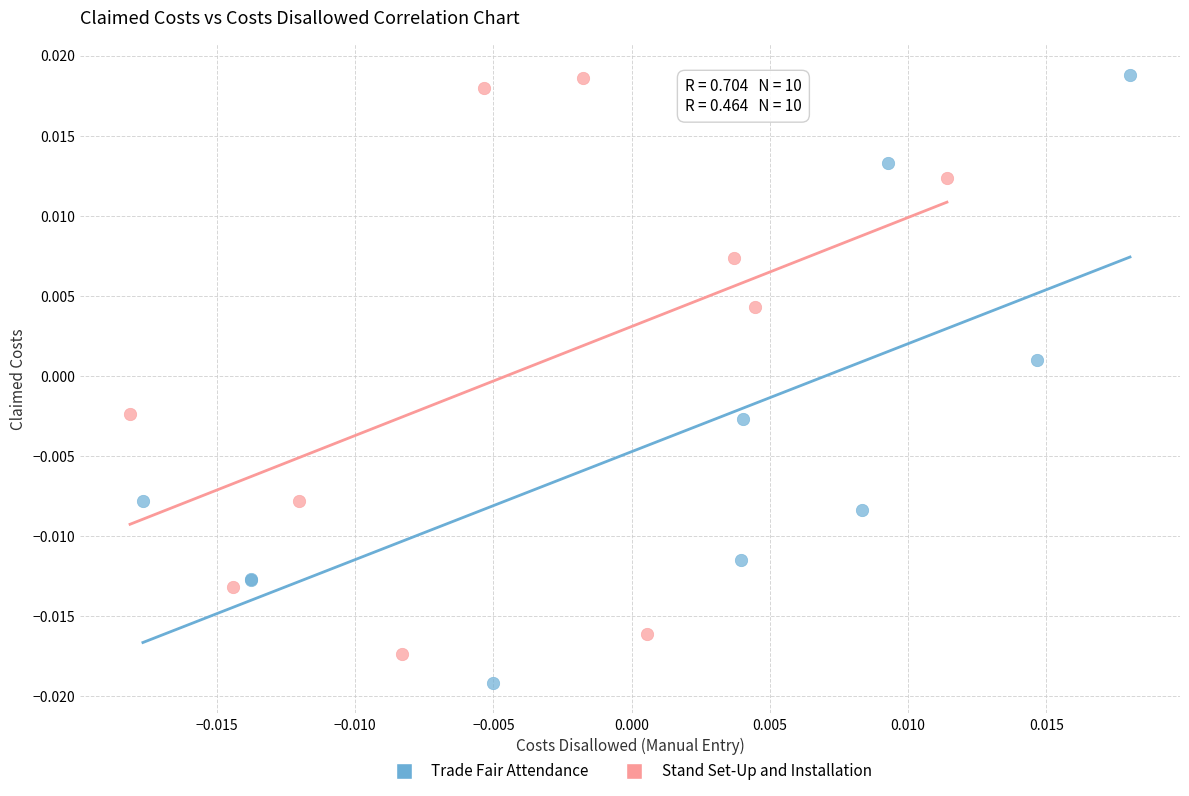

Which series contains the lowest Y value?

Trade Fair Attendance